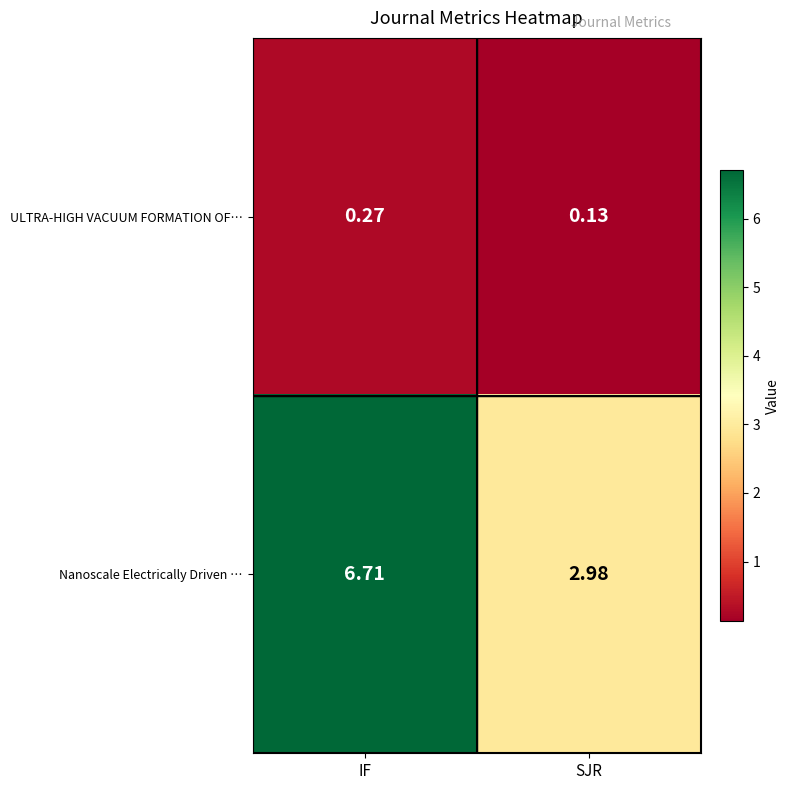

List the labels in order of Nanoscale Electrically Driven … value, largest first.

IF, SJR